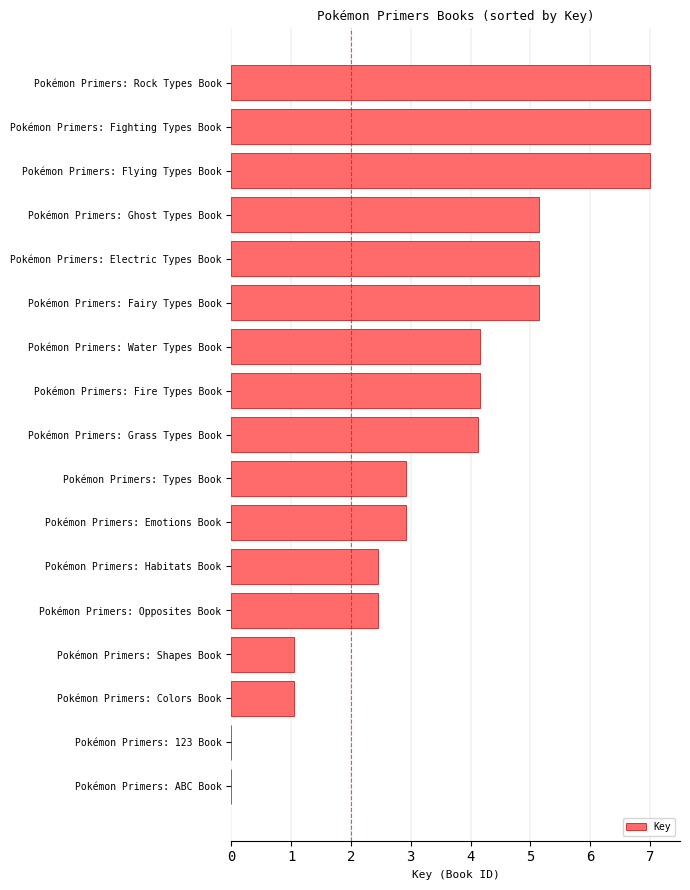

Approximately how many times larger is the value at Pokémon Primers: Fairy Types Book compared to Pokémon Primers: Fighting Types Book?

0.7